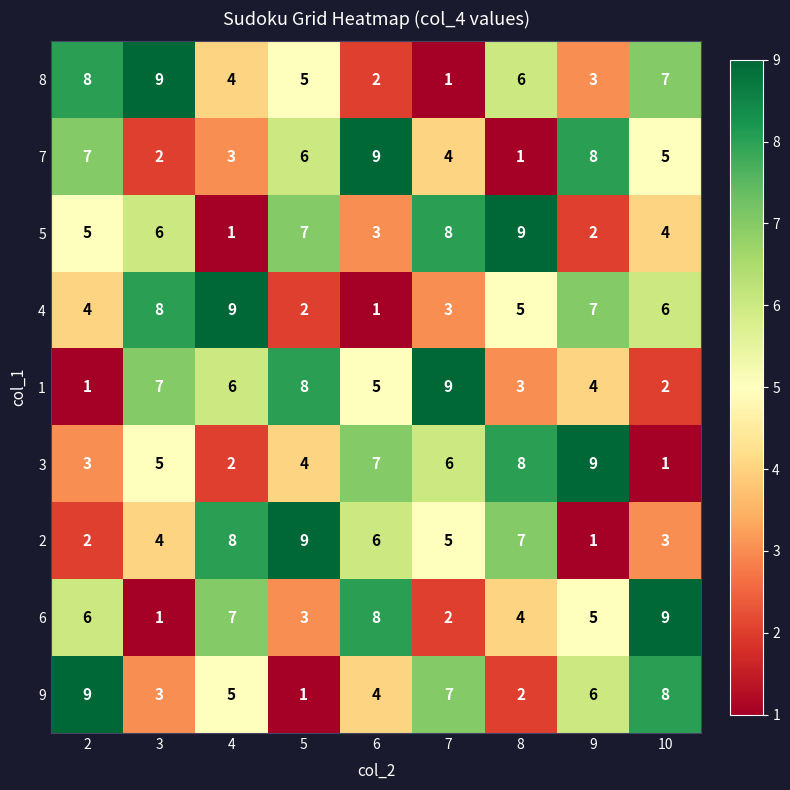

The value of 8 at 3 is 13. True or false?

False